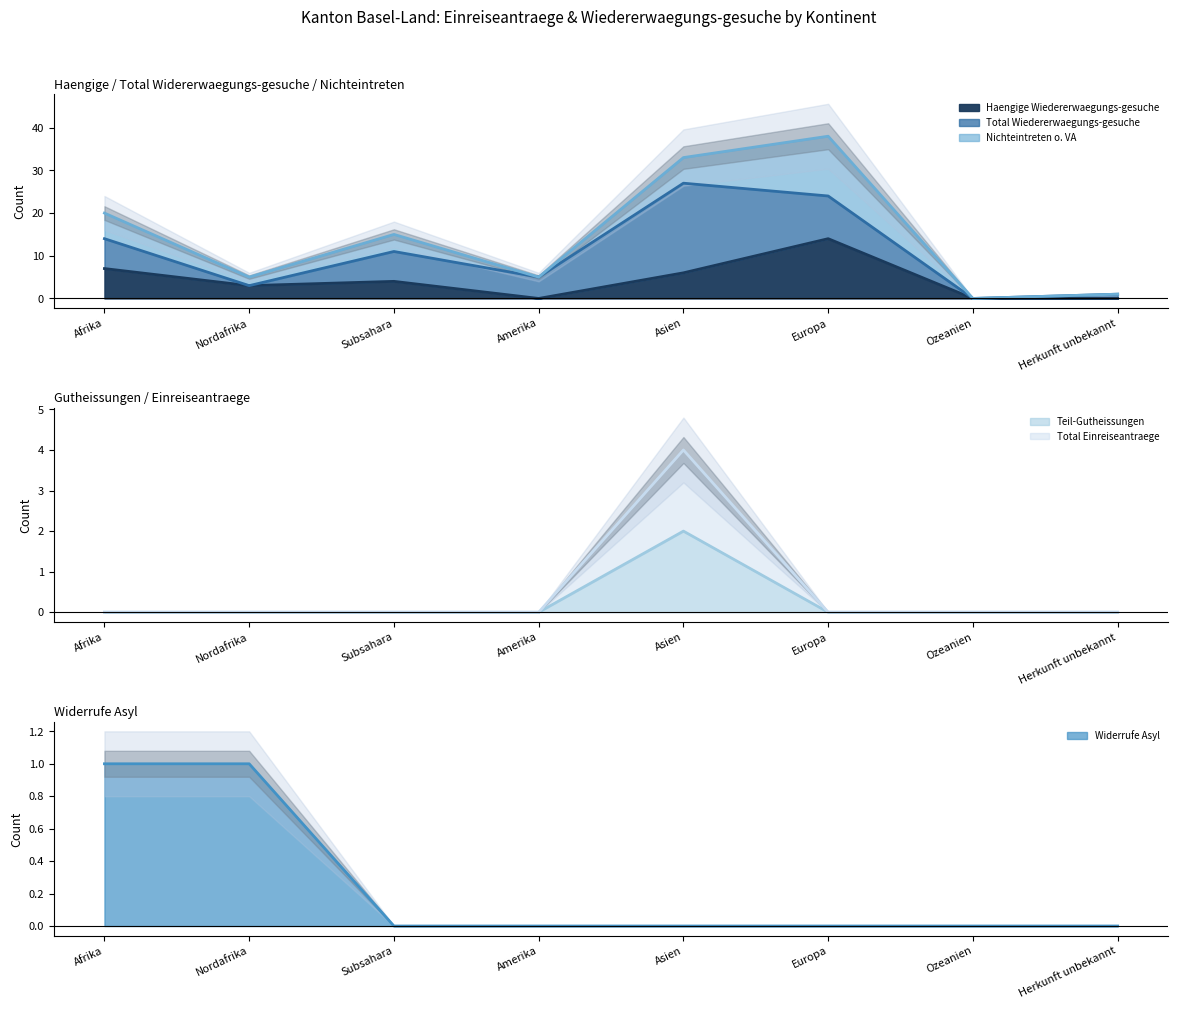

What position from the left is Afrika?

1